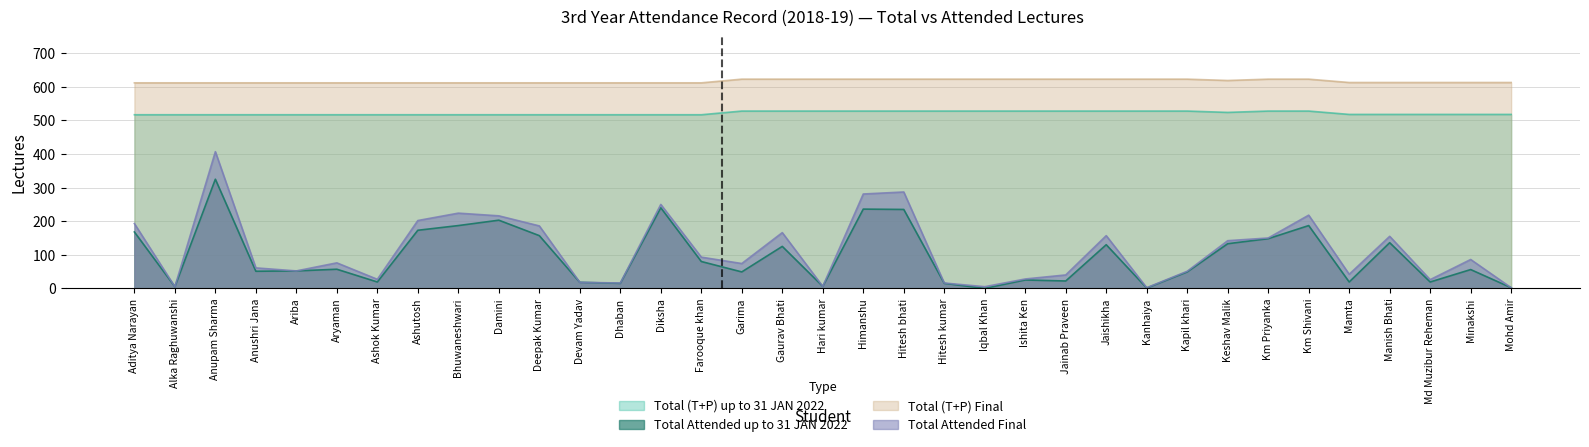

What is the maximum value for Total (T+P) Final?

623